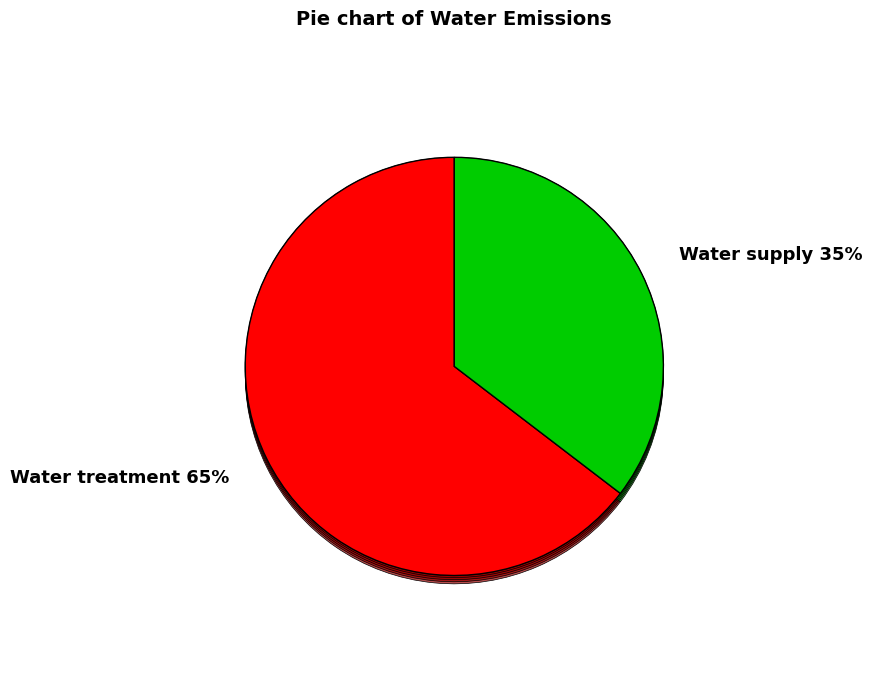

To the nearest percent, what is the combined percentage of Water supply and Water treatment?

100%